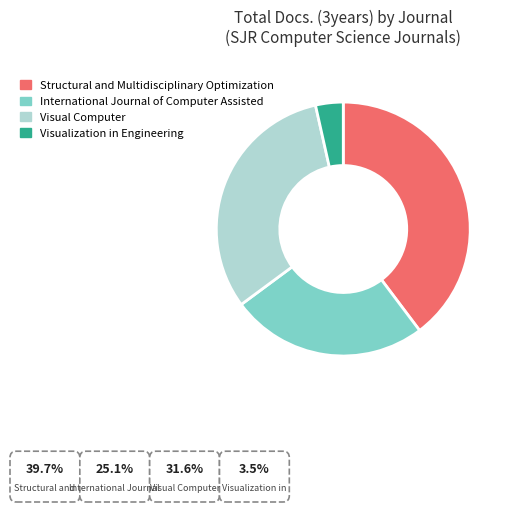

To the nearest percent, what is the average slice percentage?

25%